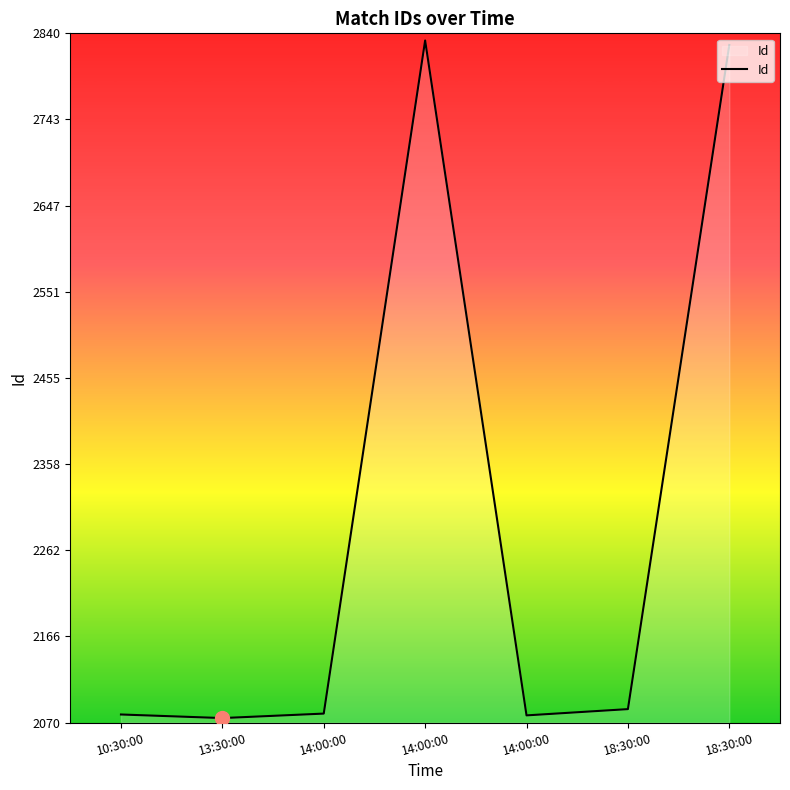

True or false: the data shows 2827 at 18:30:00.

True